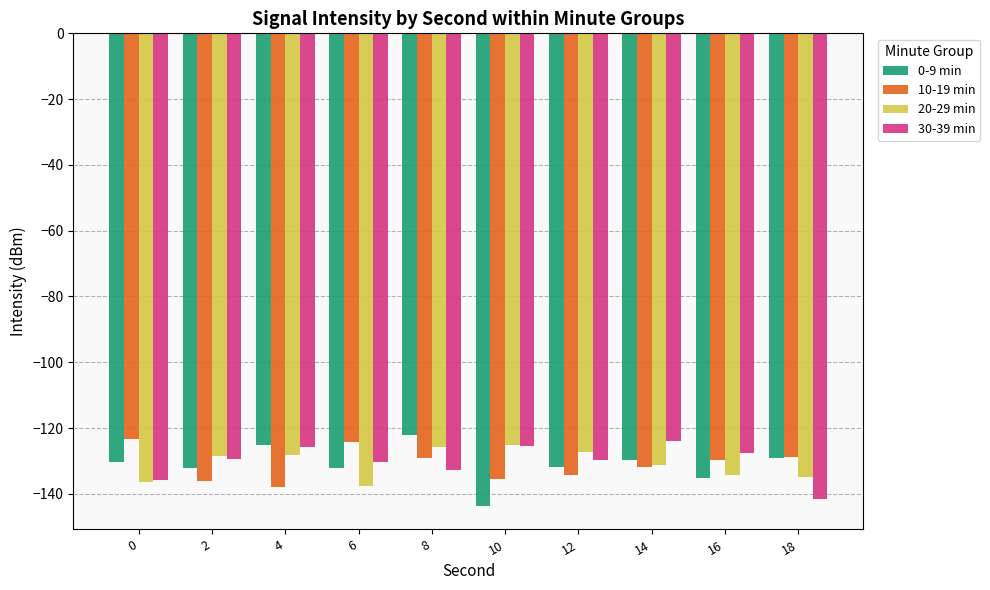

Count the number of categories in the chart.

10